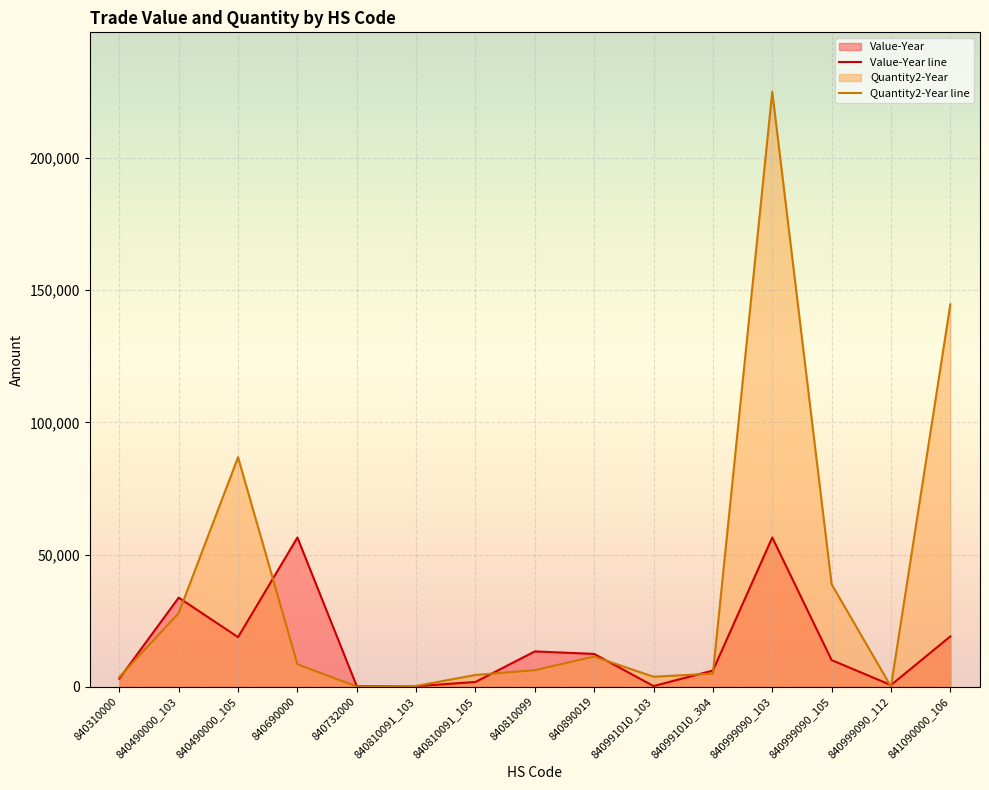

At which label is Quantity2-Year line closest to 112550?

840490000_105